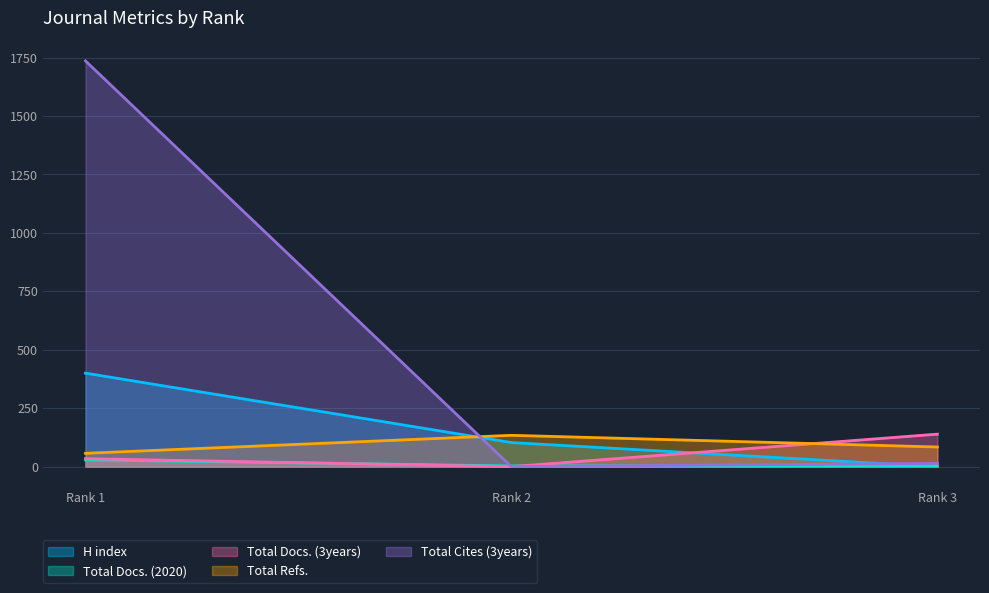

What is the sum of the Total Docs. (2020) values at Rank 1 and Rank 2?

32